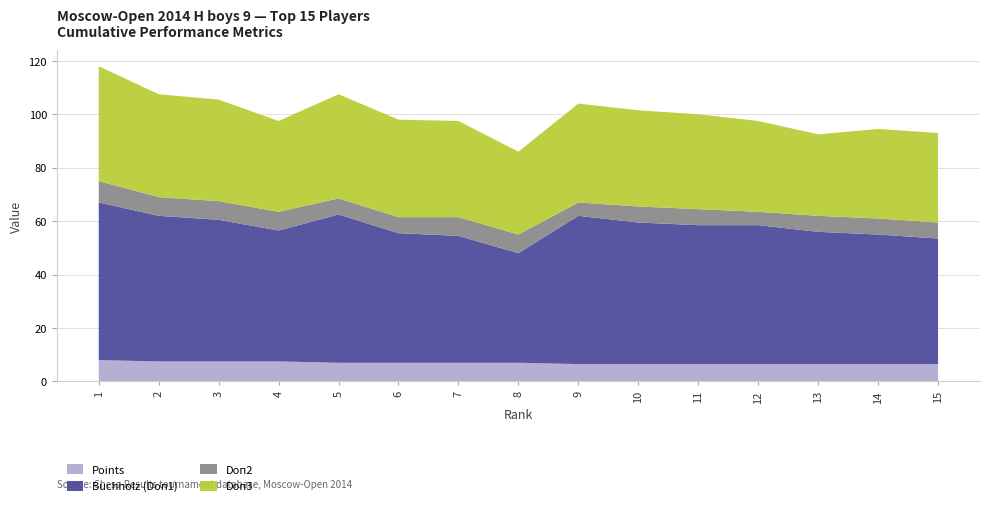

Reading left to right, list all the values displayed in this chart.

Points: 8.0	7.5	7.5	7.5	7.0	7.0	7.0	7.0	6.5	6.5	6.5	6.5	6.5	6.5	6.5
Buchholz (Doп1): 59.0	54.5	53.0	49.0	55.5	48.5	47.5	41.0	55.5	53.0	52.0	52.0	49.5	48.5	47.0
Doп2: 8.0	7.0	7.0	7.0	6.0	6.0	7.0	7.0	5.0	6.0	6.0	5.0	6.0	6.0	6.0
Doп3: 43.0	38.5	38.0	34.0	39.0	36.5	36.0	31.0	37.0	36.0	35.5	34.0	30.5	33.5	33.5